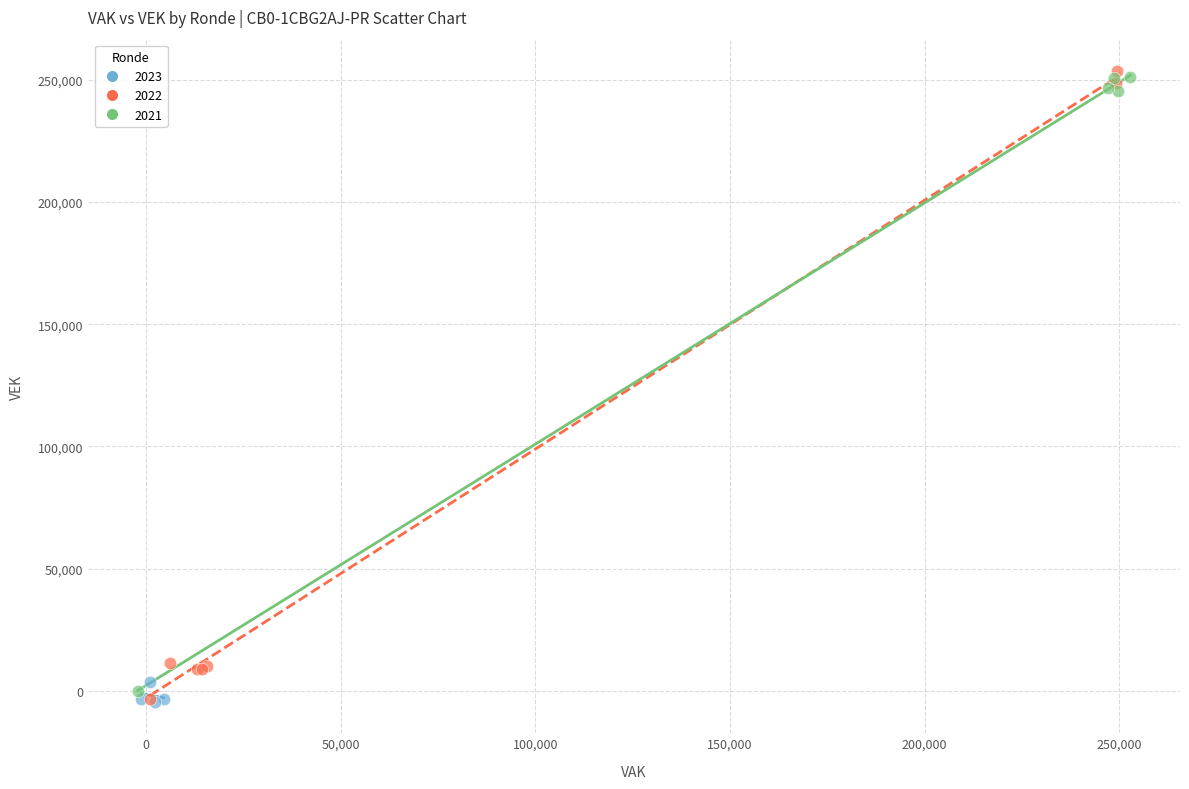

Which series contains the highest Y value?

2022